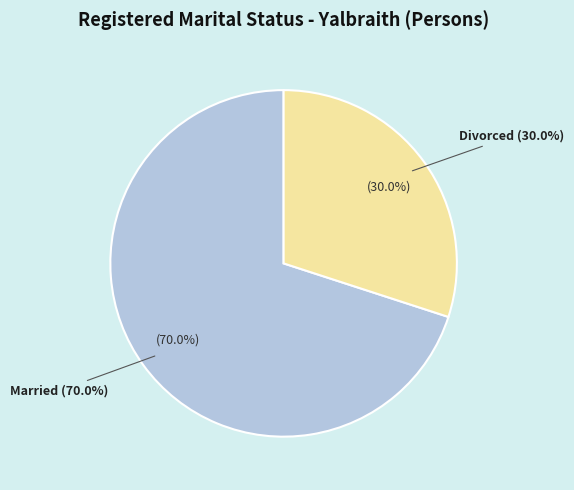

Which category has the biggest portion of the pie?

Married